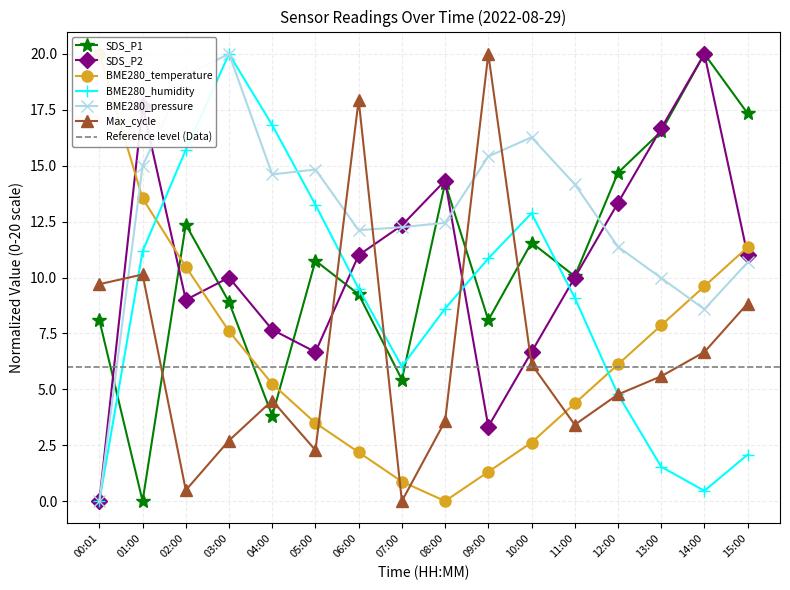

Is this an area chart (filled region under the line)?

No